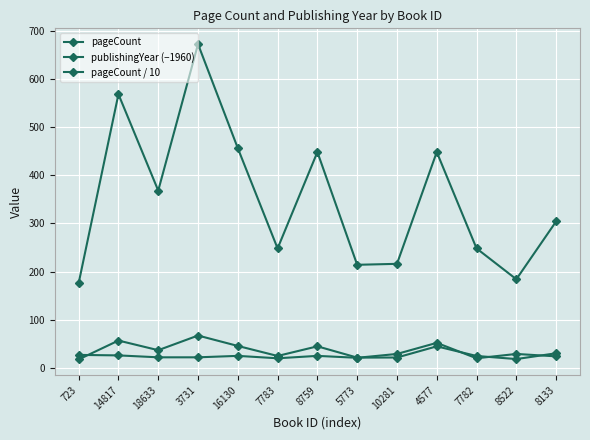

True or false: publishingYear (−1960) and pageCount cross at least once.

False